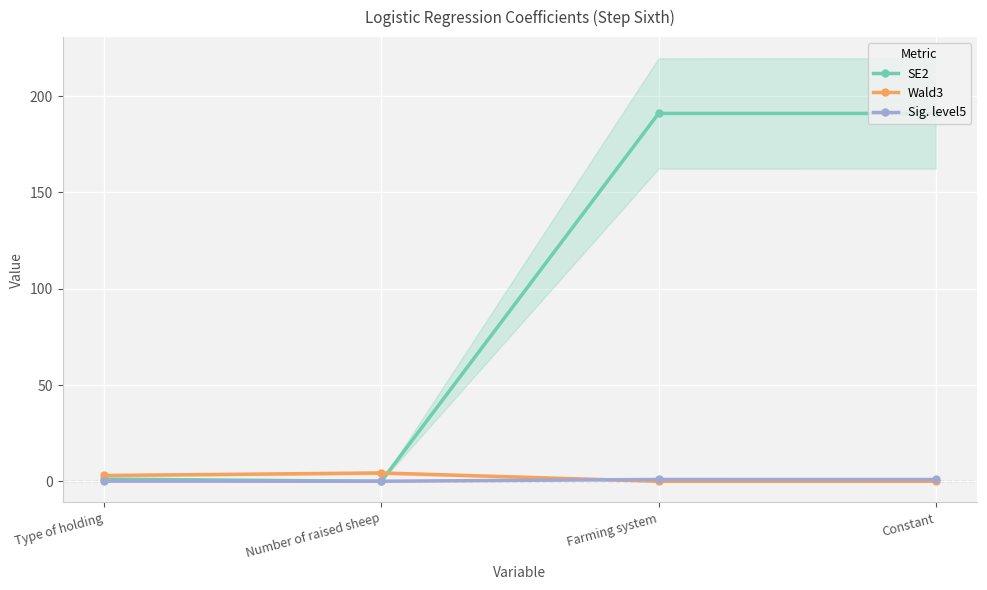

What are all the series names shown in the legend?

SE2, Wald3, Sig. level5